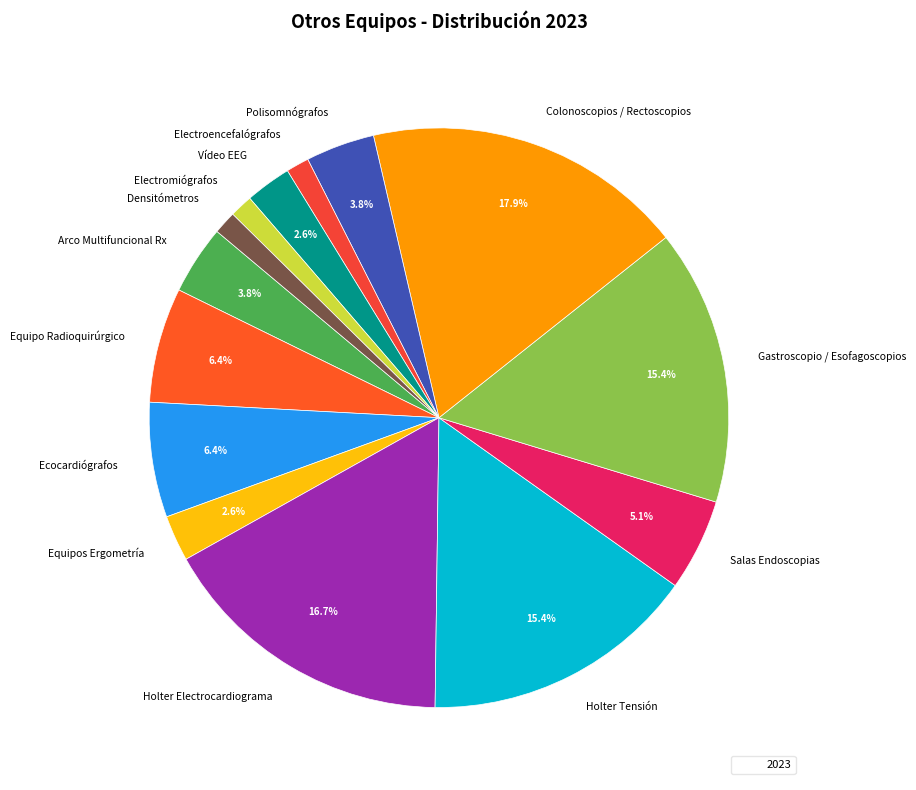

Is there a majority slice in this chart?

No